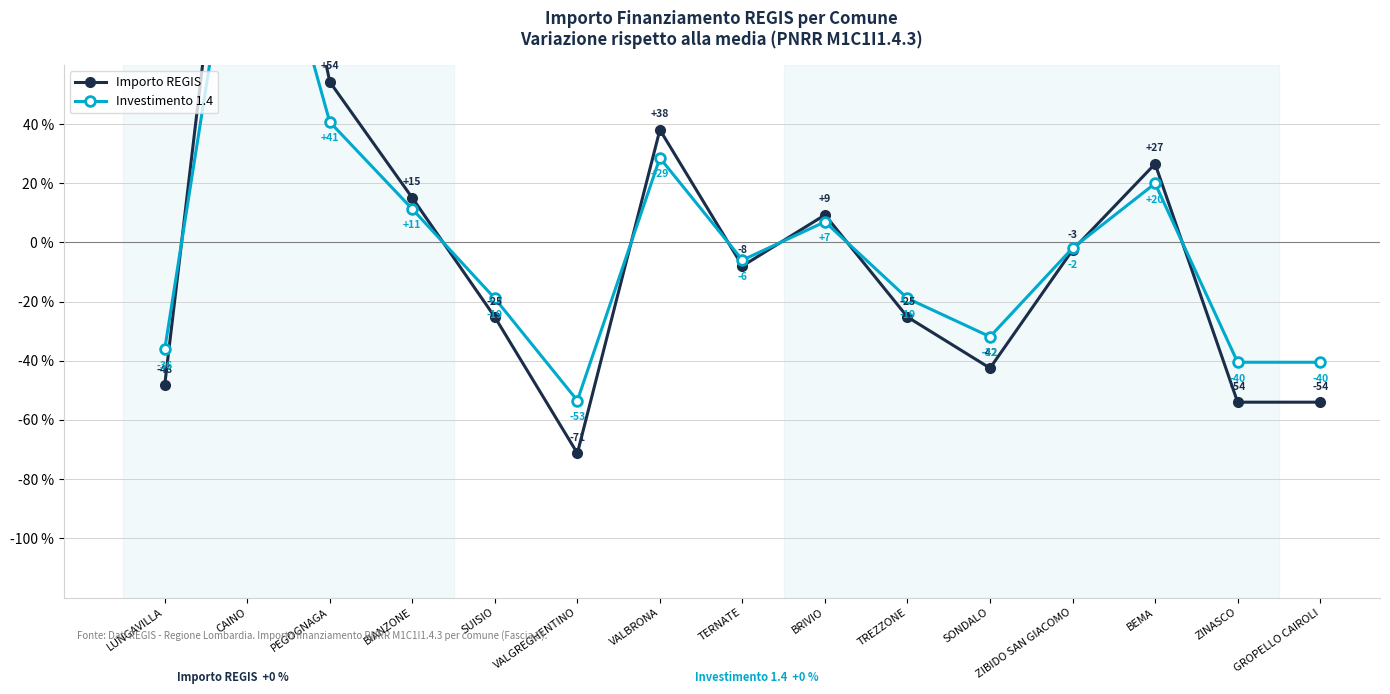

How many negative values does the Investimento 1.4 series have?

9